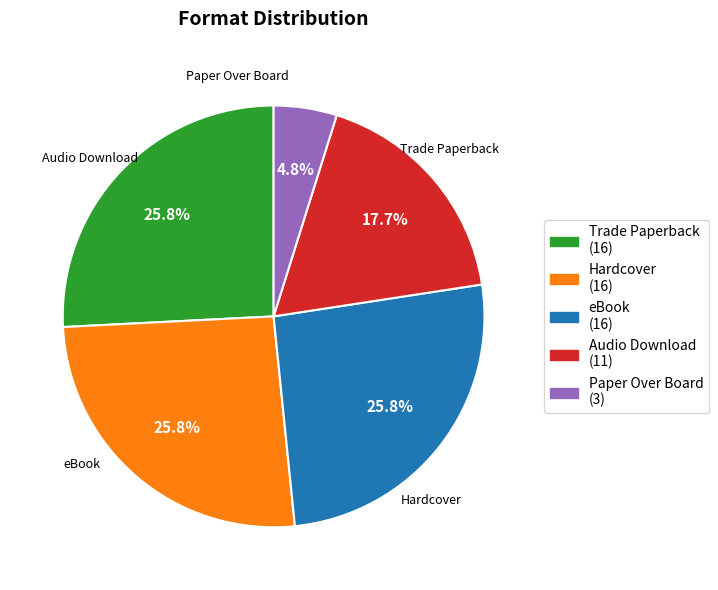

Combined, what portion of the pie is Paper Over Board and Hardcover?

30.6%